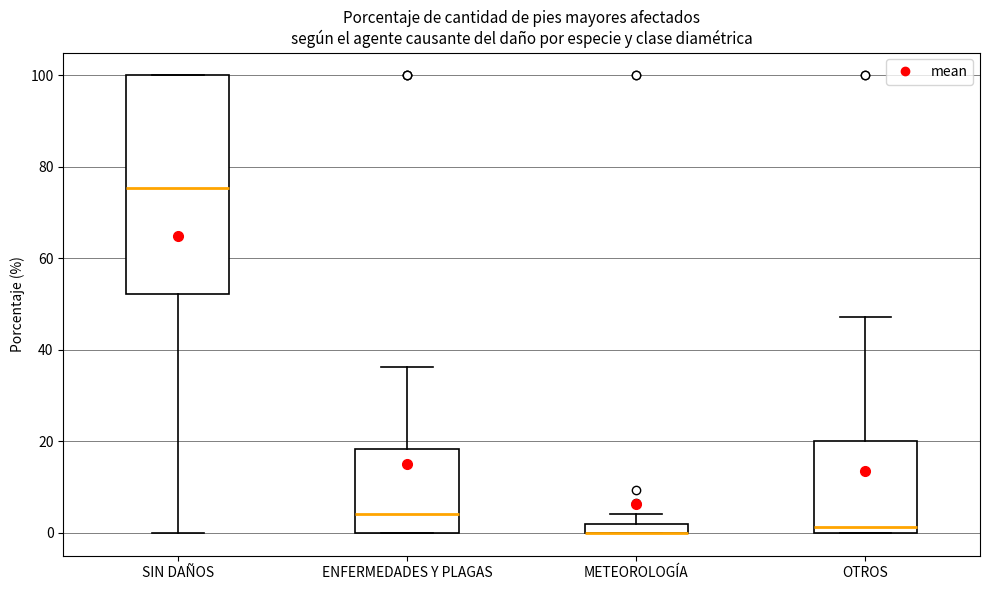

Where is the upper edge of the box for METEOROLOGÍA on the y-axis? The values are not printed on the chart, so give them approximately, as read against the axis.

2